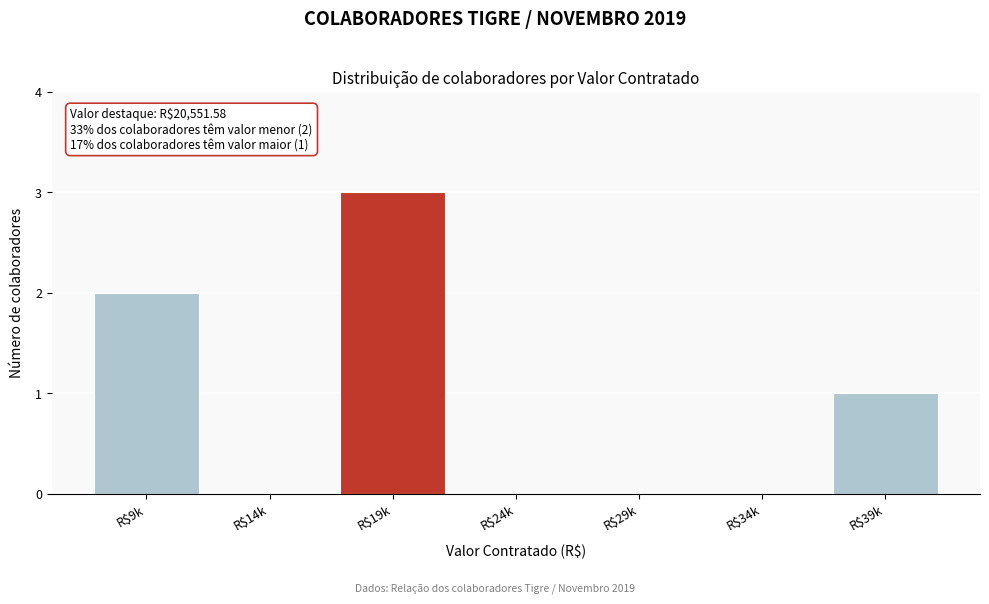

What is the sum of all values?

6